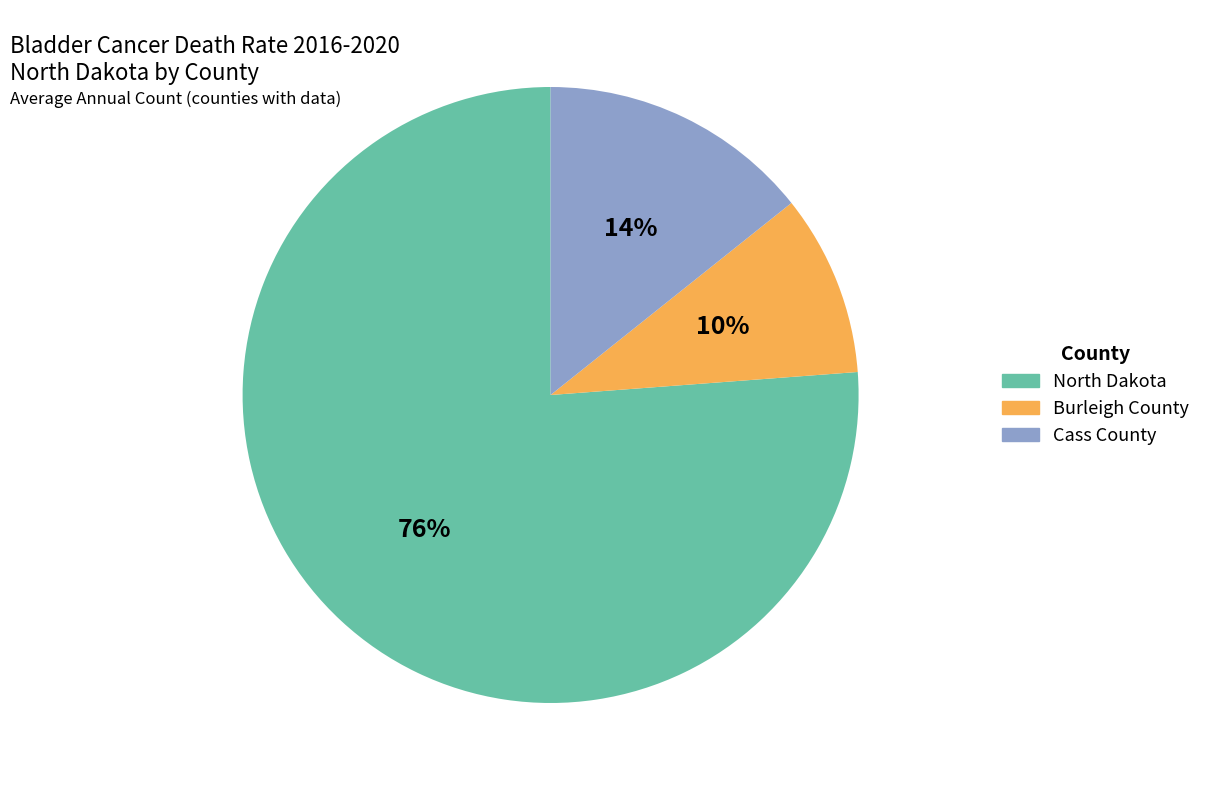

Do North Dakota and Burleigh County together represent more than half of the pie?

Yes